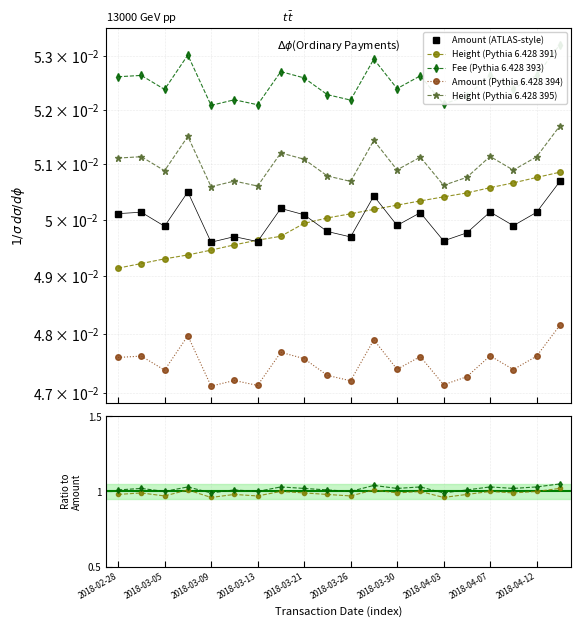

True or false: Ratio 391 and Ratio 393 cross at least once.

False